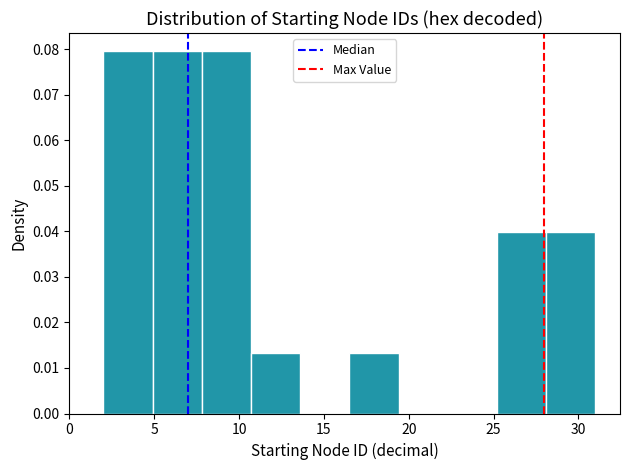

Reading left to right, list every bar in this chart as the range it spans on the x-axis followed by its height. Neither the bar edges nor the heights are printed on the chart, so give them approximately, as read against the axes.

2.0 to 4.9: 0.080
4.9 to 7.8: 0.080
7.8 to 10.7: 0.080
10.7 to 13.6: 0.013
13.6 to 16.5: 0
16.5 to 19.4: 0.013
19.4 to 22.3: 0
22.3 to 25.2: 0
25.2 to 28.1: 0.040
28.1 to 31.0: 0.040